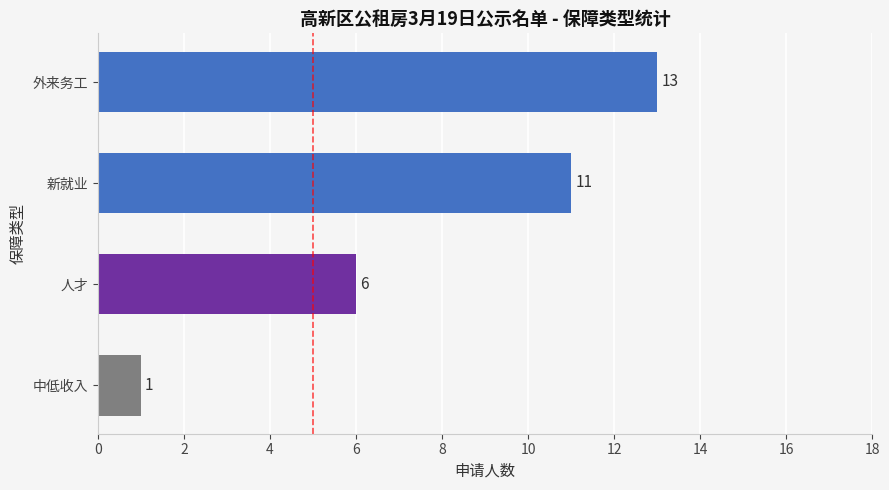

Are the bars grouped side by side (vs. stacked)?

No